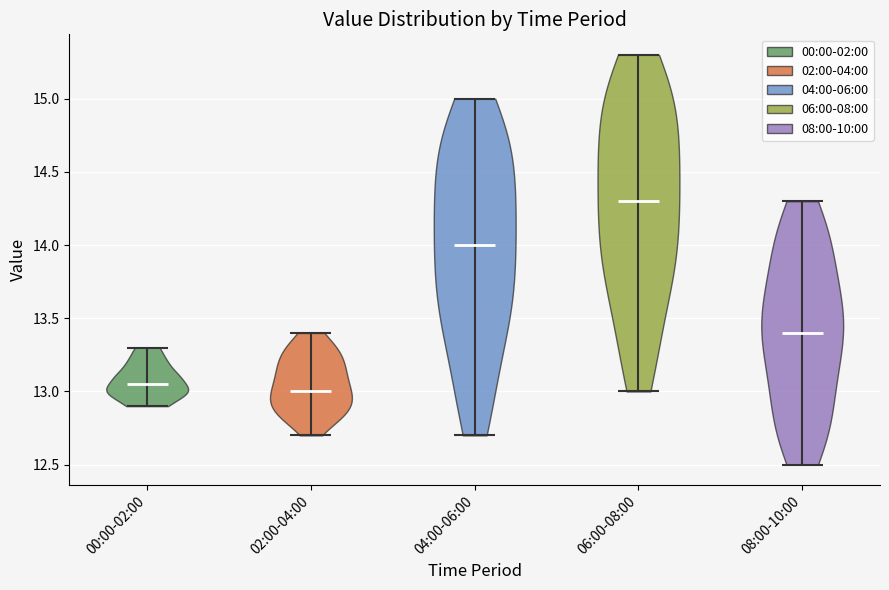

Reading left to right, read every violin against the y-axis: where its median line is, and the lowest and highest points it reaches. The values are not printed on the chart, so give them approximately, as read against the axis.

00:00-02:00: median line 13.05, lowest point 12.90, highest point 13.30
02:00-04:00: median line 13.00, lowest point 12.70, highest point 13.40
04:00-06:00: median line 14.00, lowest point 12.70, highest point 15.00
06:00-08:00: median line 14.30, lowest point 13.00, highest point 15.30
08:00-10:00: median line 13.40, lowest point 12.50, highest point 14.30